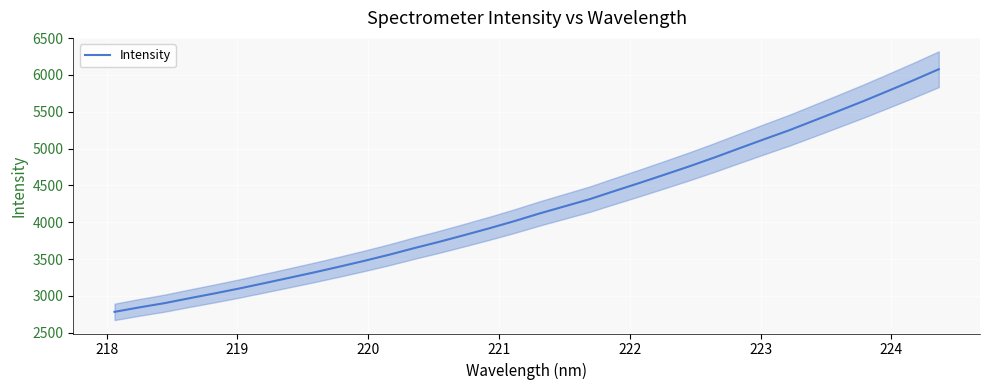

What is the value of the 18th point from the left?

4118.9